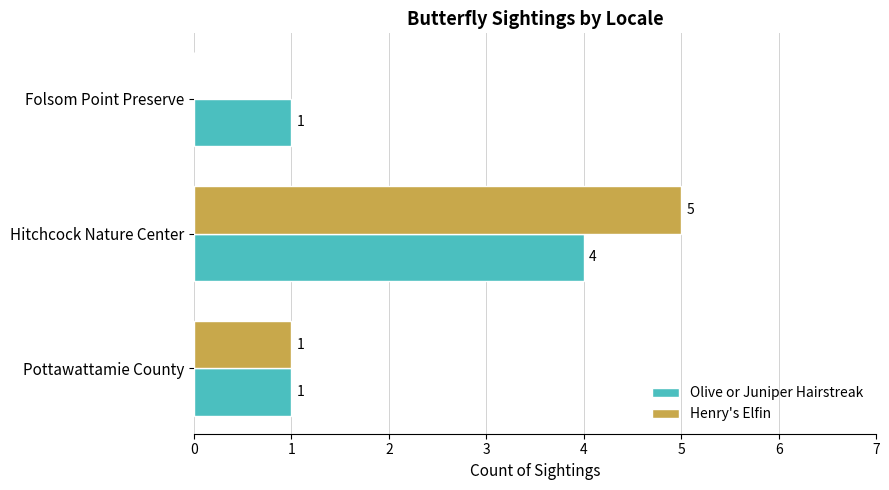

How many Olive or Juniper Hairstreak values are between 1 and 4?

3